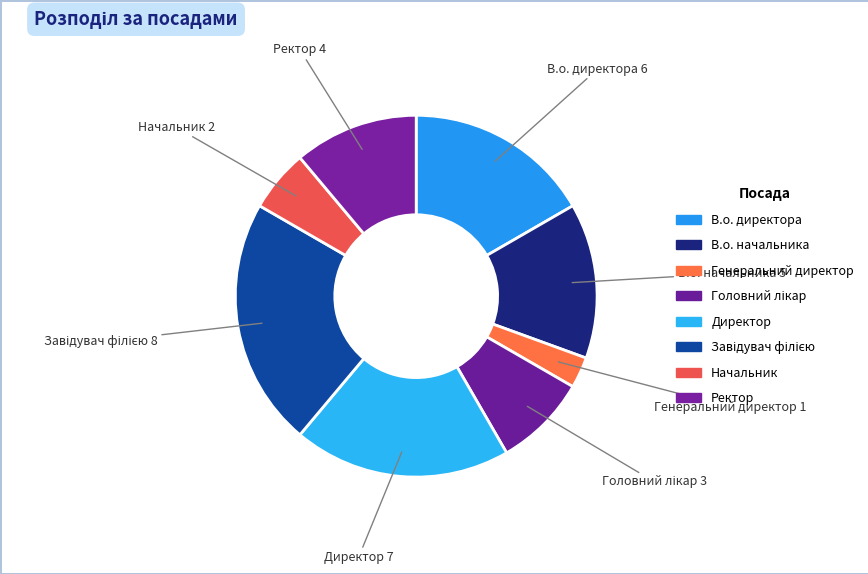

Which slice is the smallest?

Генеральний директор